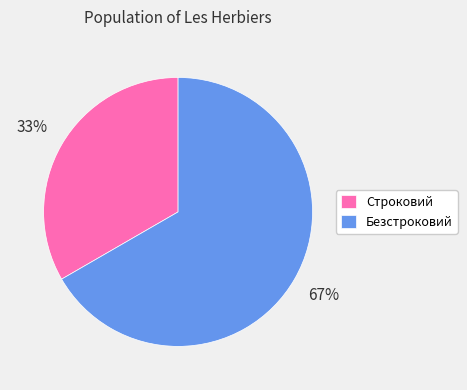

To the nearest percent, what is the combined percentage of Безстроковий and Строковий?

100%